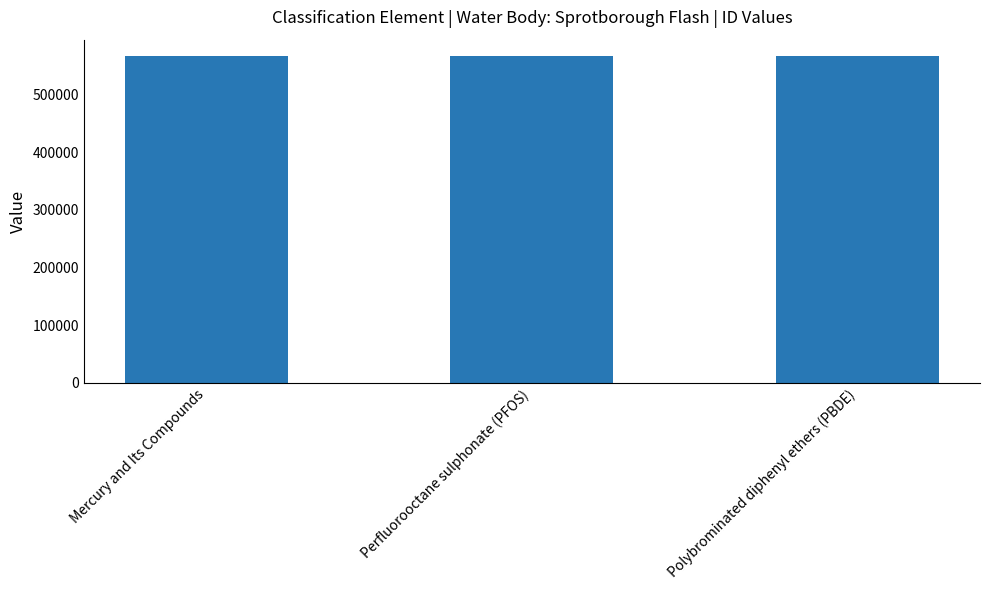

The chart shows a value of 566540 at Polybrominated diphenyl ethers (PBDE). True or false?

True